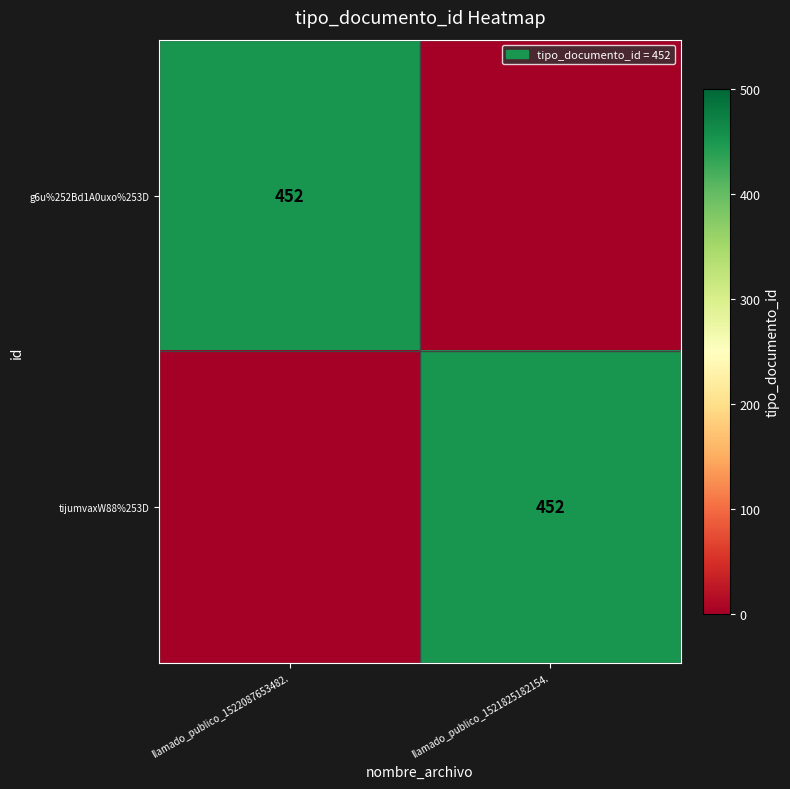

True or false: g6u%252Bd1A0uxo%253D has a value of 452 at llamado_publico_1522087653482..

True